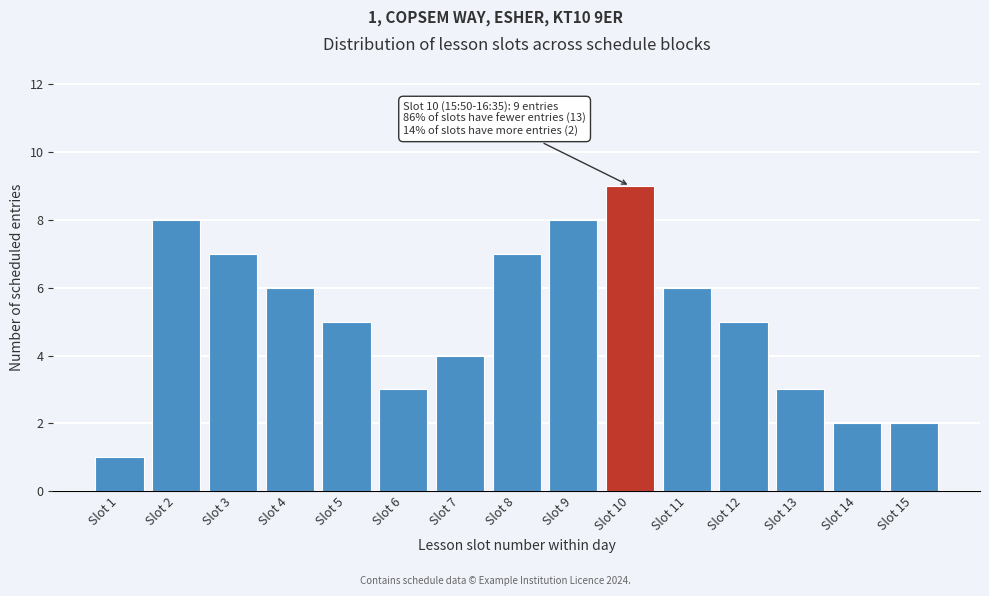

Reading left to right, extract all data points from this chart.

Slot 1=1	Slot 2=8	Slot 3=7	Slot 4=6	Slot 5=5	Slot 6=3	Slot 7=4	Slot 8=7	Slot 9=8	Slot 10=9	Slot 11=6	Slot 12=5	Slot 13=3	Slot 14=2	Slot 15=2